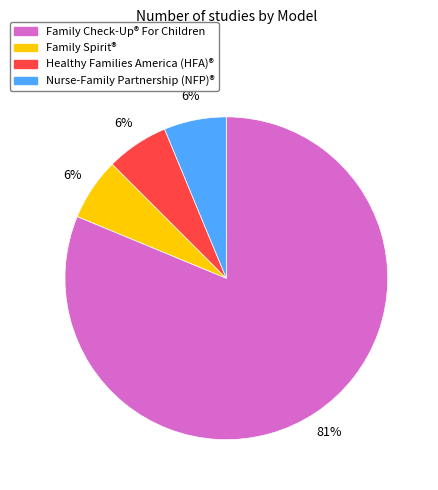

To the nearest percent, what is the average slice percentage?

25%